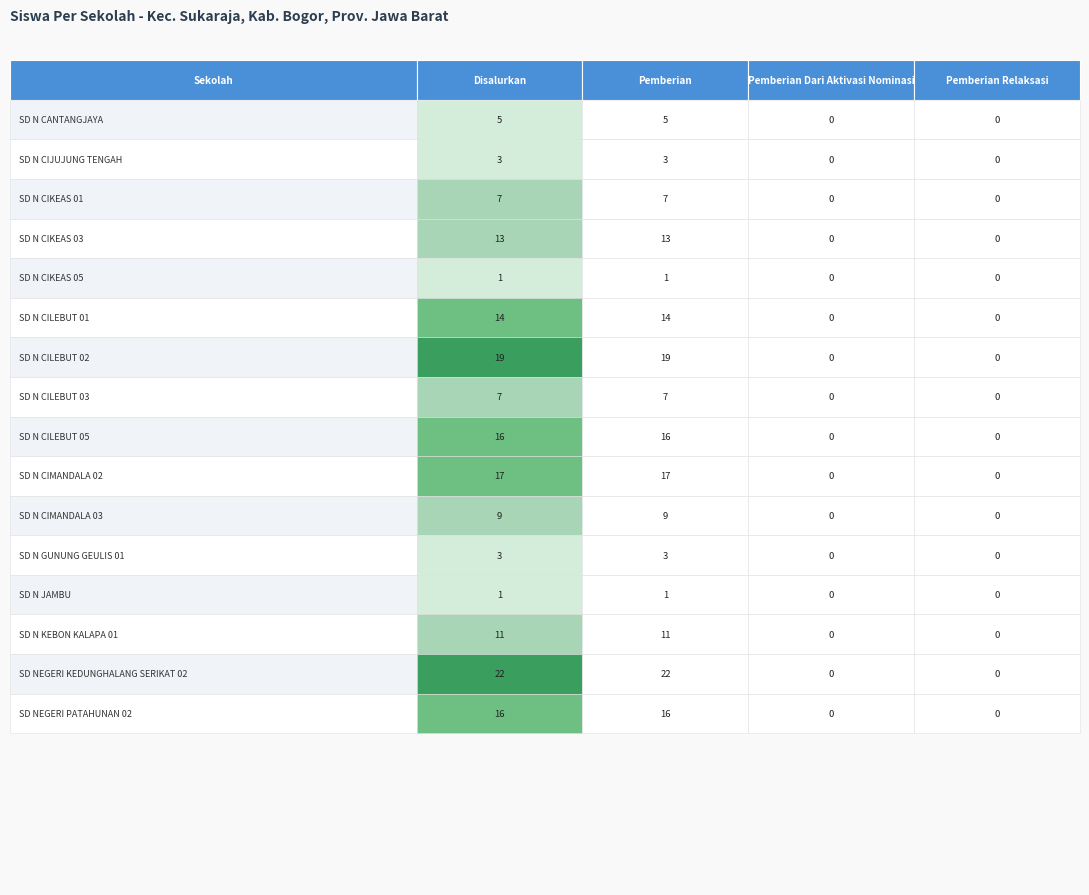

How many series are shown in this chart?

16